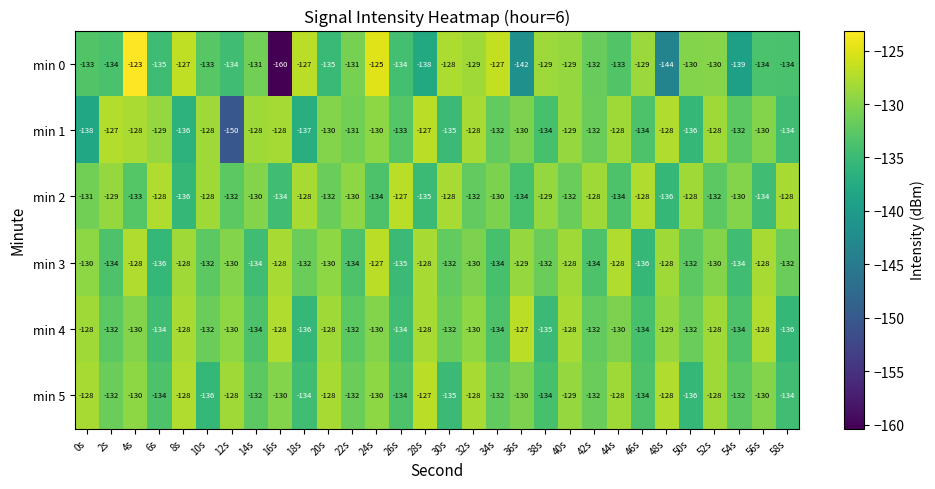

How many values in the min 2 series exceed -130?

11